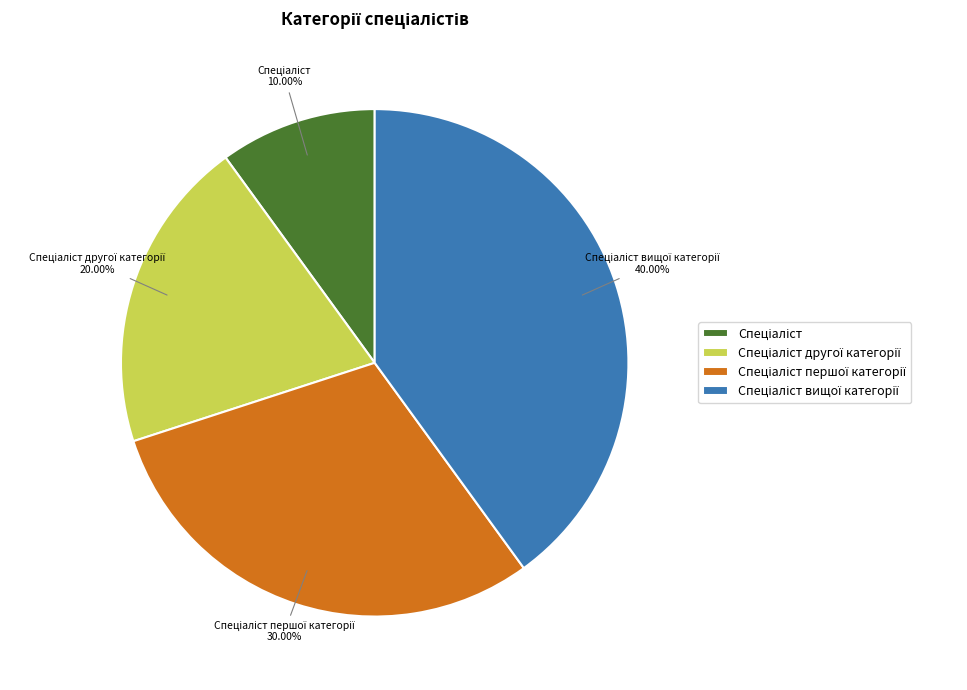

Does any single category account for the majority?

No